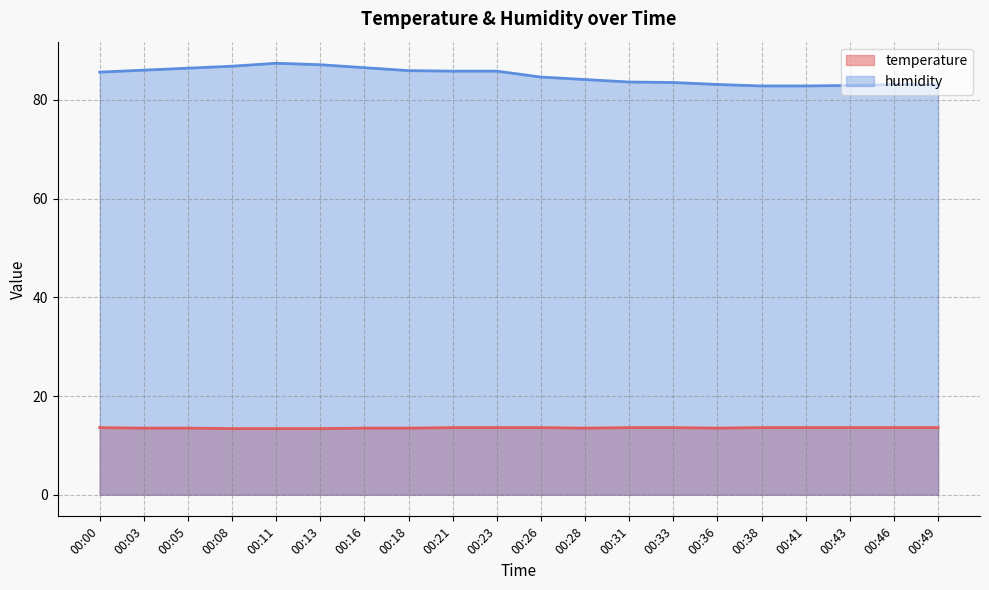

Reading left to right, extract all data points from this chart.

temperature: 00:00=13.6	00:03=13.5	00:05=13.5	00:08=13.4	00:11=13.4	00:13=13.4	00:16=13.5	00:18=13.5	00:21=13.6	00:23=13.6	00:26=13.6	00:28=13.5	00:31=13.6	00:33=13.6	00:36=13.5	00:38=13.6	00:41=13.6	00:43=13.6	00:46=13.6	00:49=13.6
humidity: 00:00=85.6	00:03=86.0	00:05=86.4	00:08=86.8	00:11=87.4	00:13=87.1	00:16=86.5	00:18=85.9	00:21=85.8	00:23=85.8	00:26=84.6	00:28=84.1	00:31=83.6	00:33=83.5	00:36=83.1	00:38=82.8	00:41=82.8	00:43=82.9	00:46=83.1	00:49=83.0